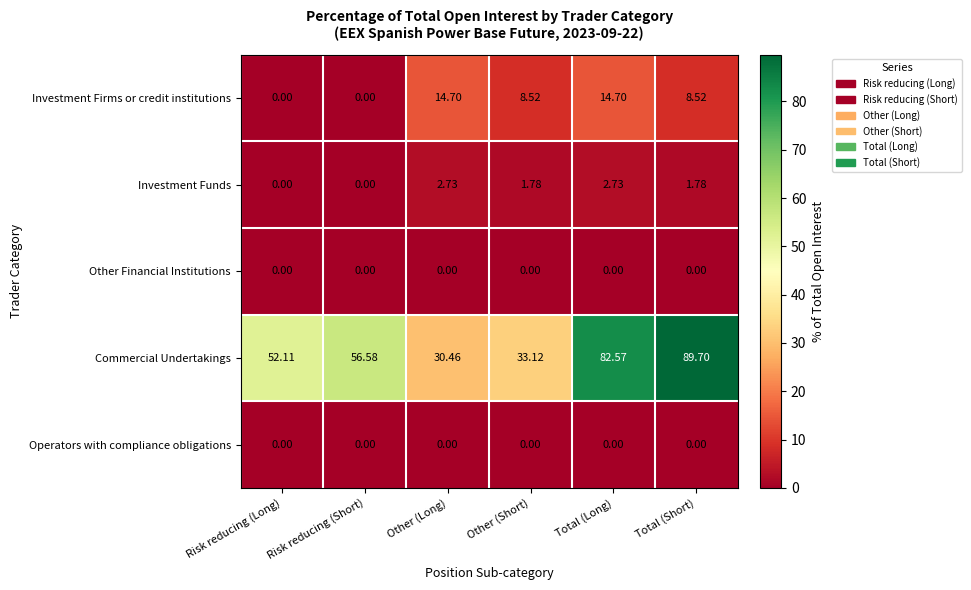

Which series has the largest total across all categories?

Commercial Undertakings